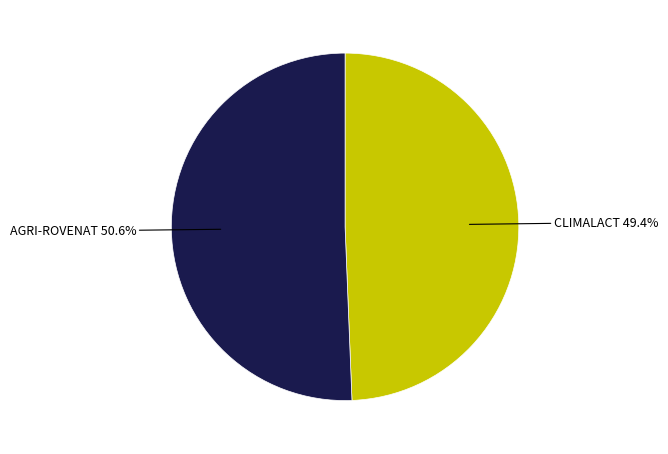

The CLIMALACT slice represents 41% of the pie. True or false?

False